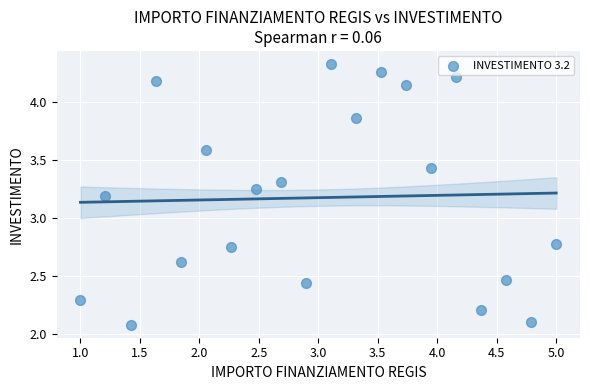

What is the range of X values (max minus min)?

4.0